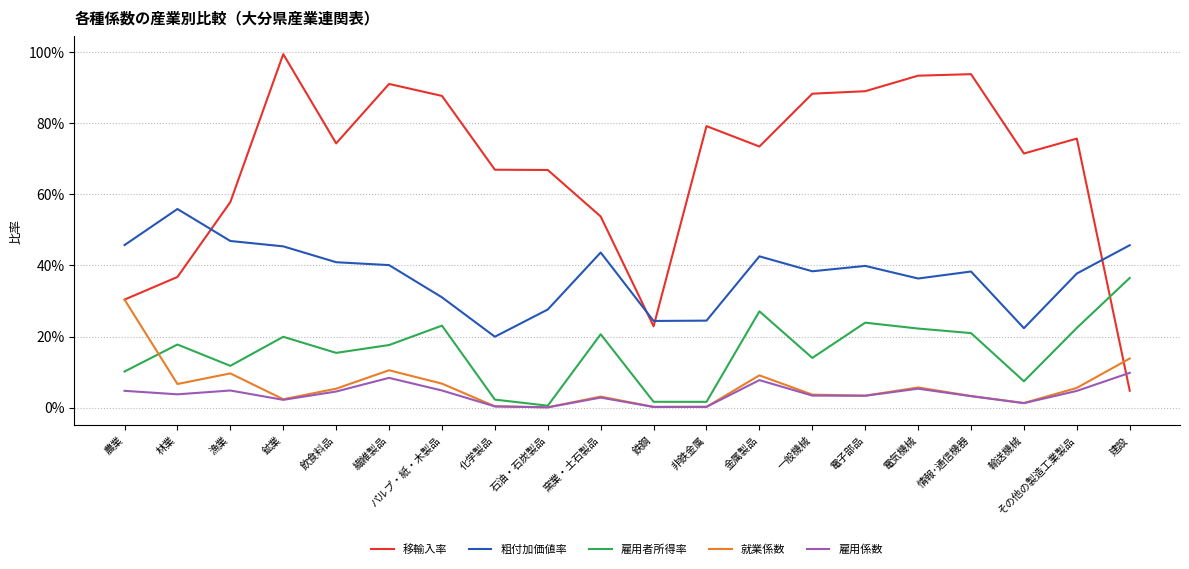

Where is 雇用者所得率 nearest to the value 0?

石油・石炭製品